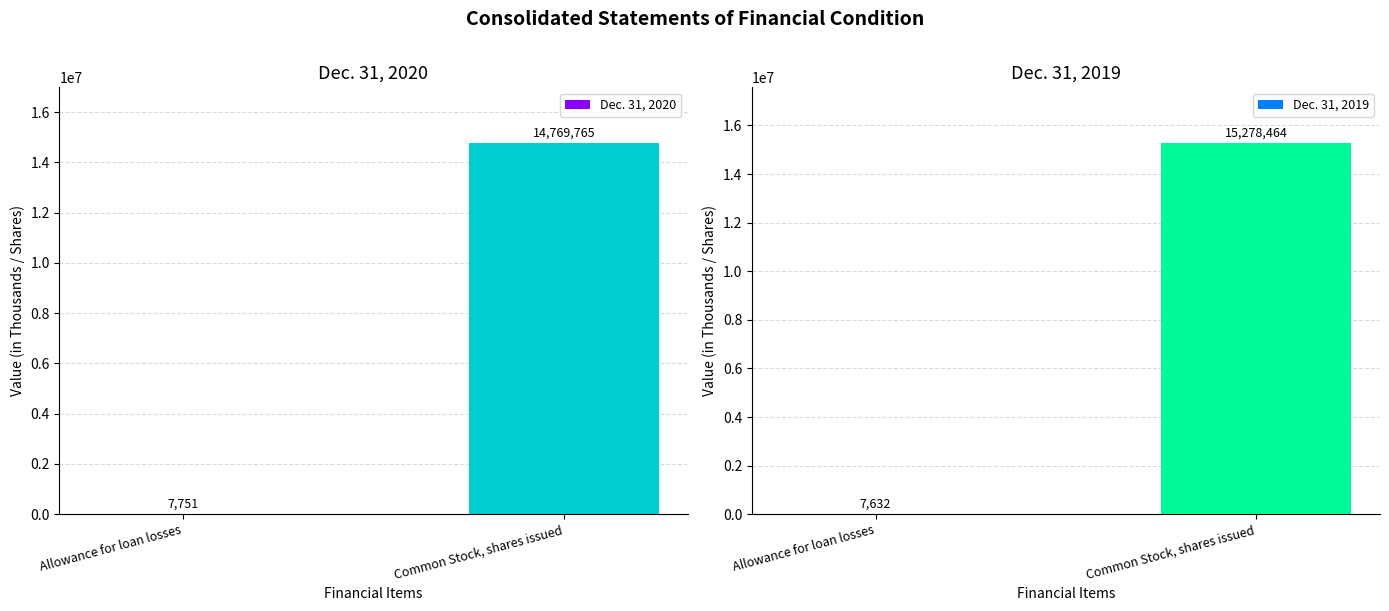

What is the smallest value displayed?

7632